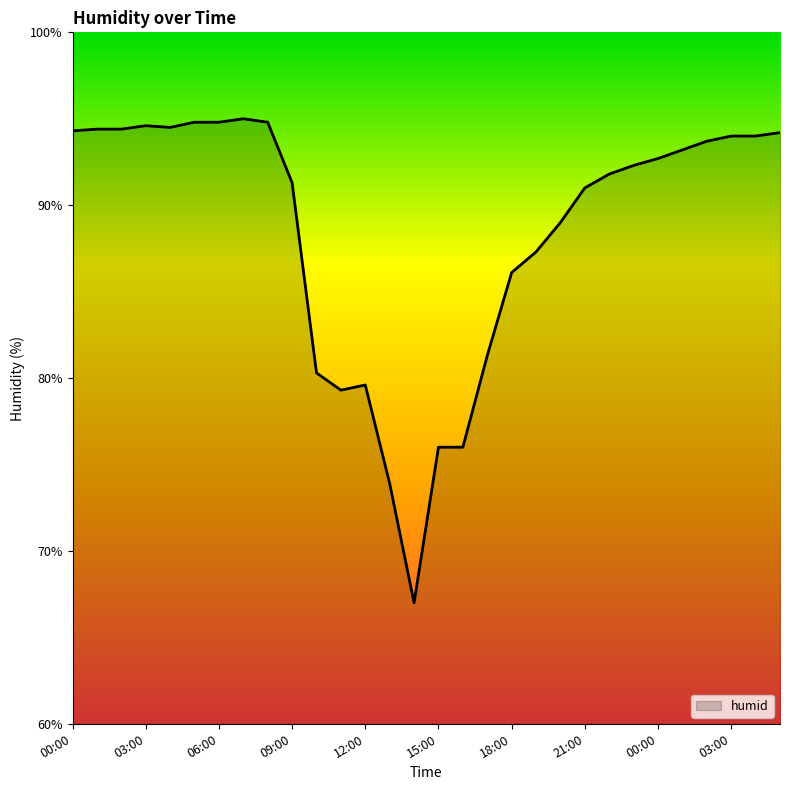

What is the minimum value shown in the chart?

67.0